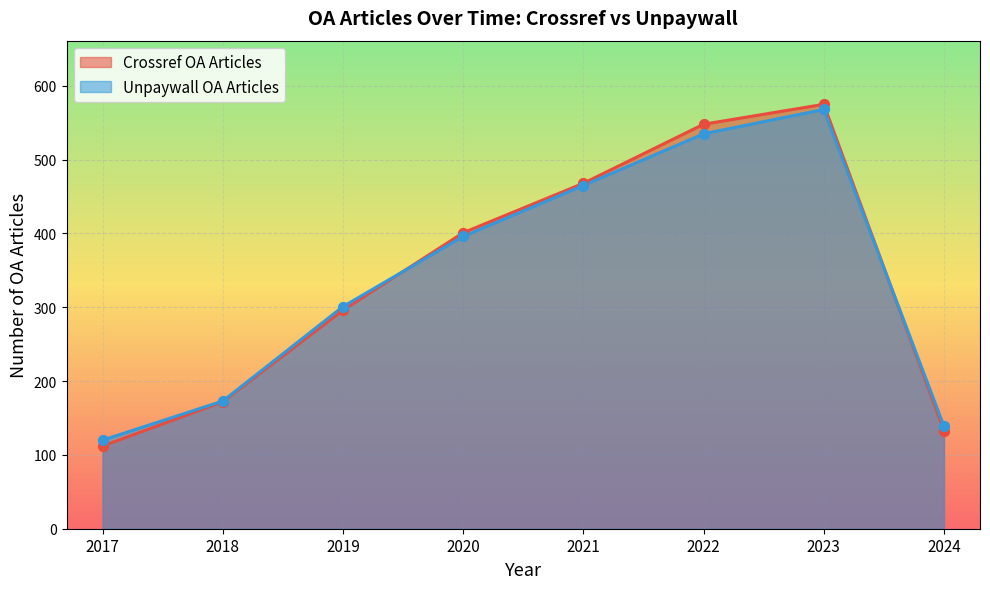

Which series has the largest Y range (max minus min)?

Crossref OA Articles